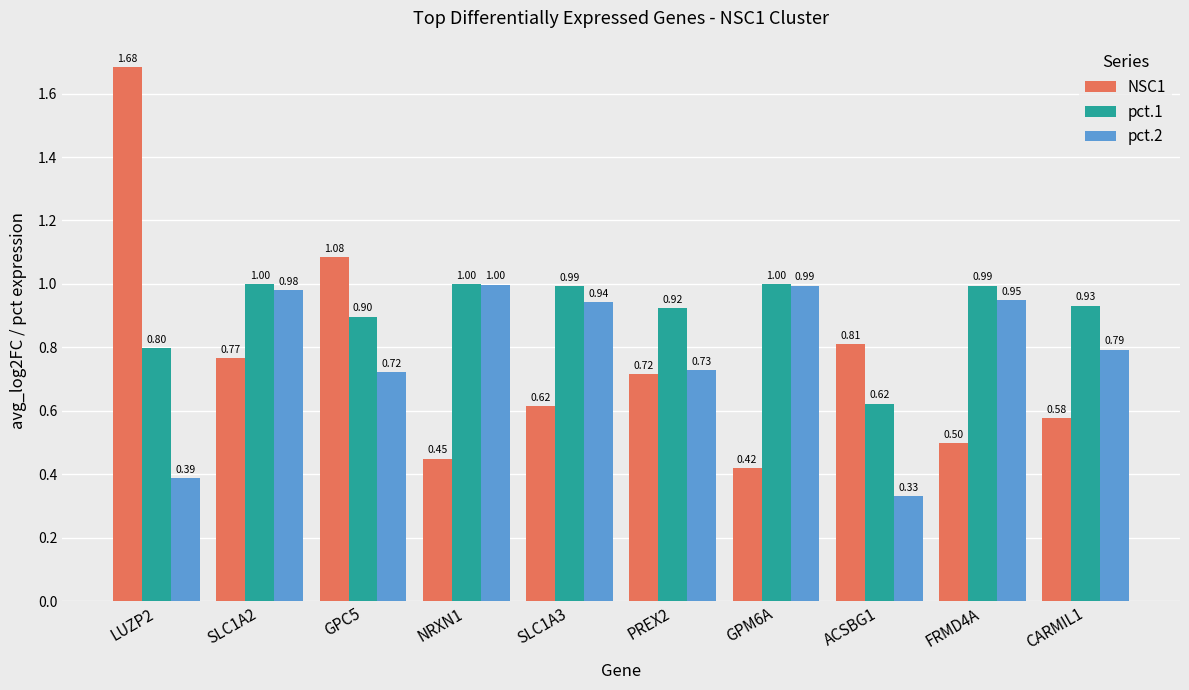

At which label does pct.1 reach its minimum?

ACSBG1